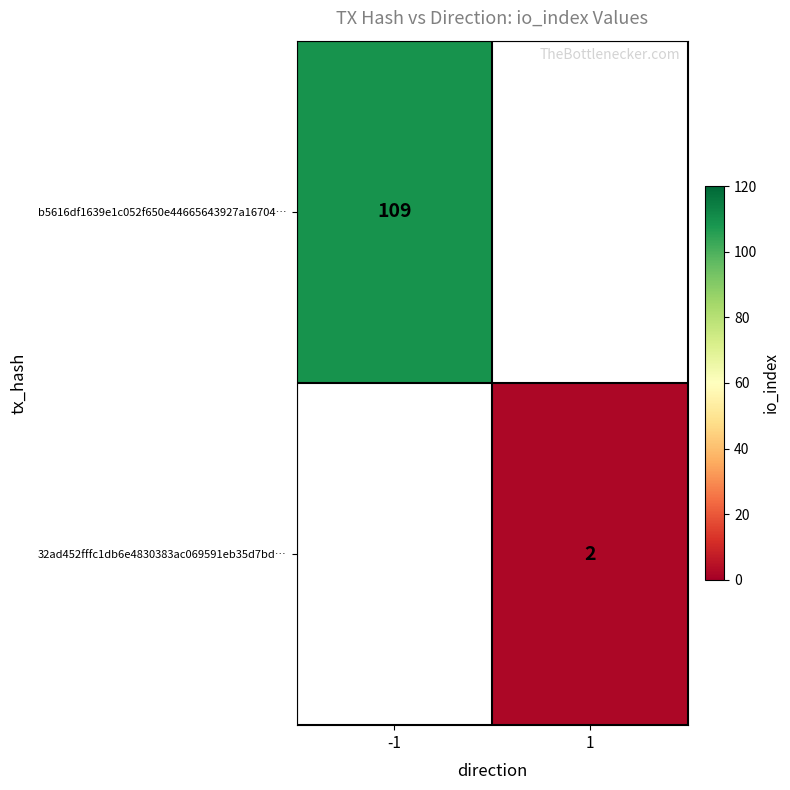

True or false: b5616df1639e1c052f650e44665643927a16704… has a value of 109 at -1.

True